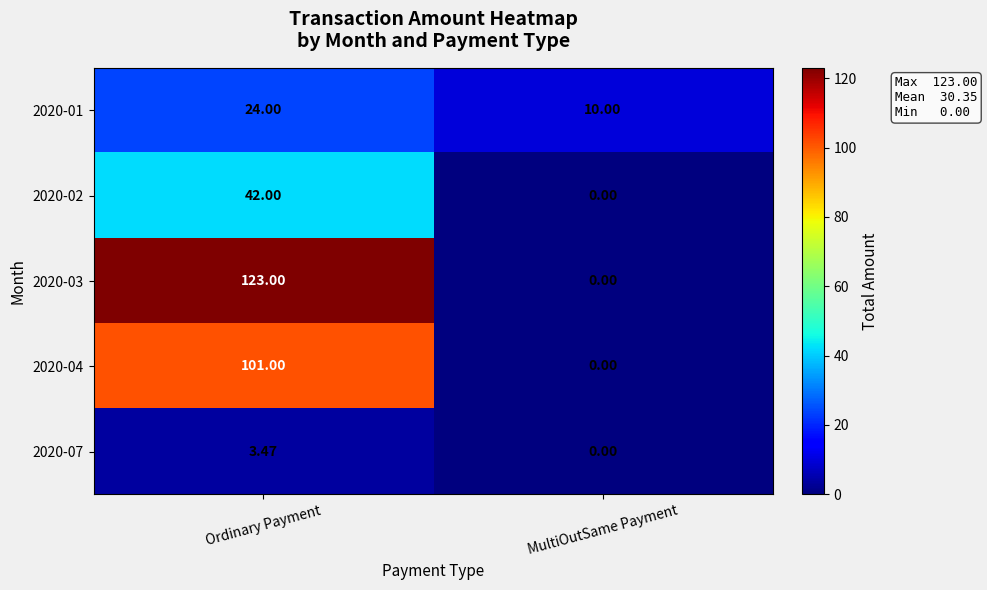

Rank the categories by 2020-07 value from highest to lowest.

Ordinary Payment, MultiOutSame Payment